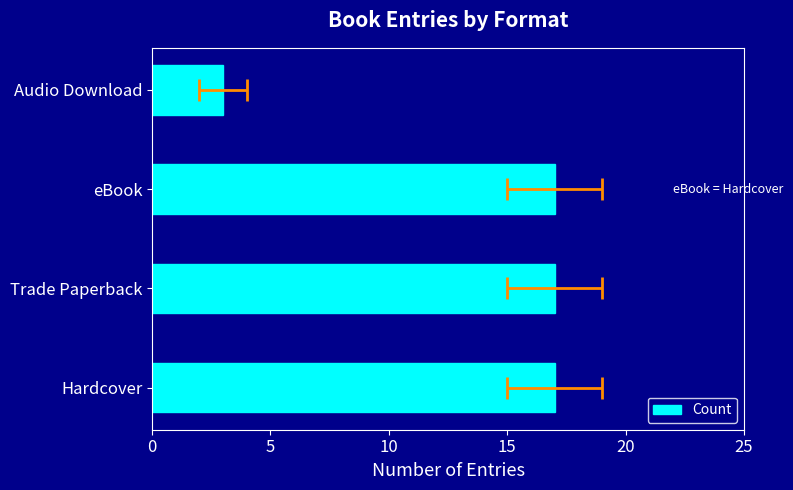

Does the chart contain stacked bars?

No